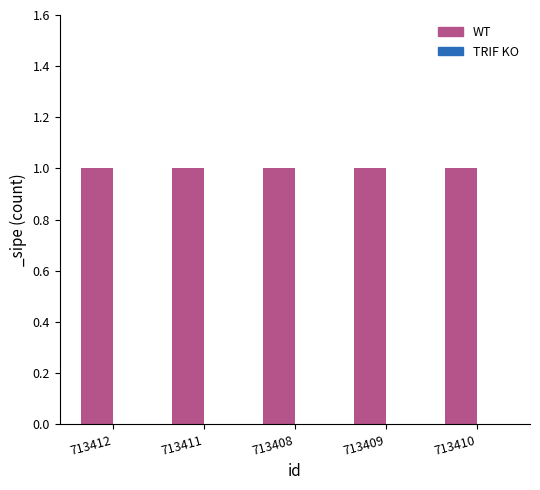

What is the label of the 2nd bar from the left?

713411